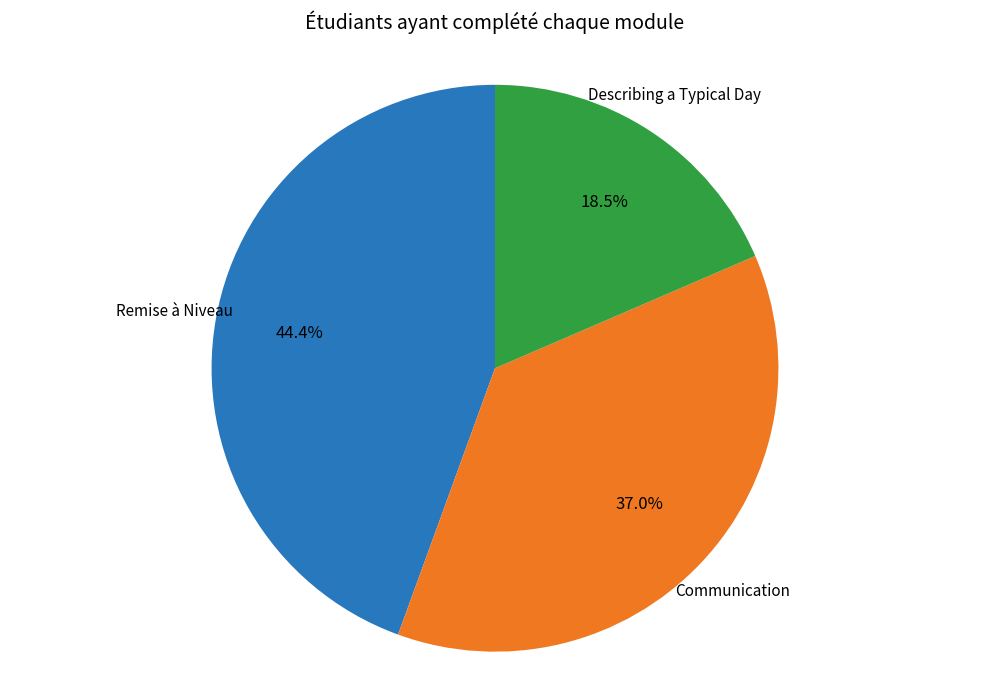

Is there a majority slice in this chart?

No